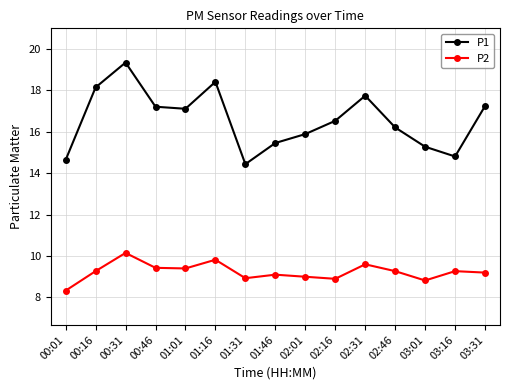

Rank the series by their average value, from lowest to highest.

P2, P1